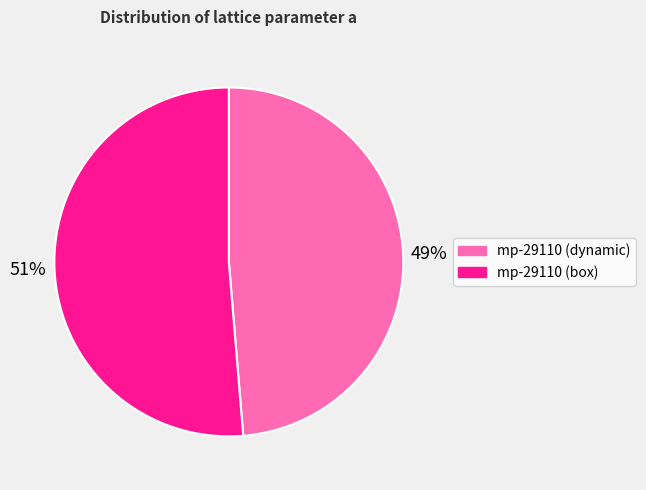

To the nearest percent, what is the average slice percentage?

50%